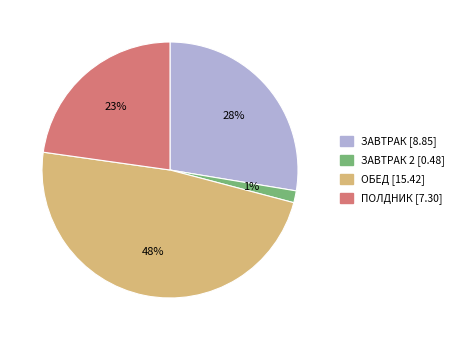

To the nearest percent, what is the difference between the largest and smallest slice percentages?

47%